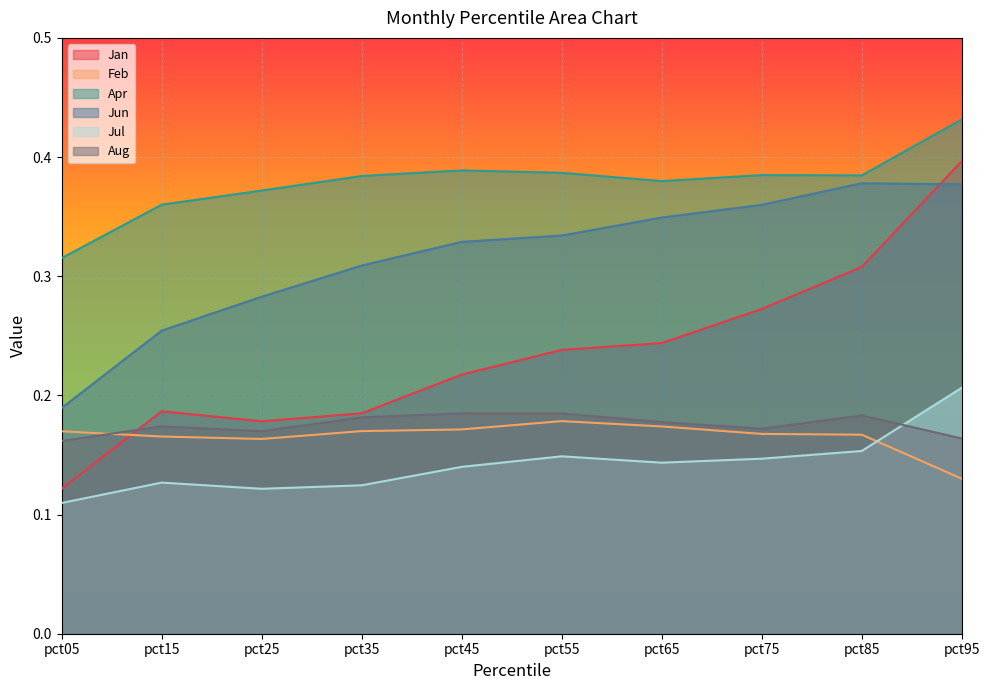

True or false: Aug has a value of 0.2 at pct65.

True